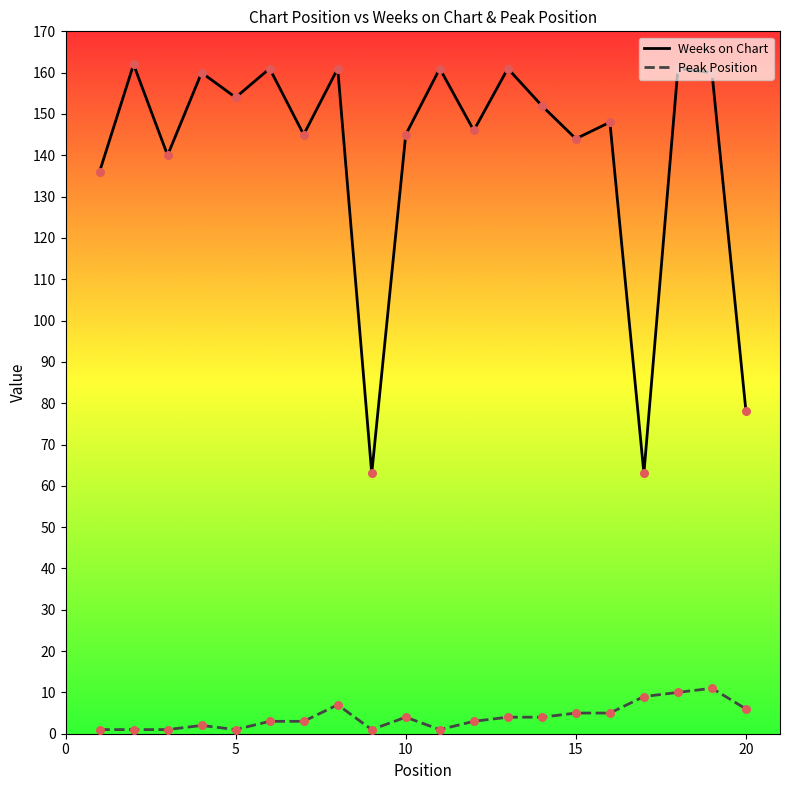

Which series has the largest total across all categories?

Weeks on Chart